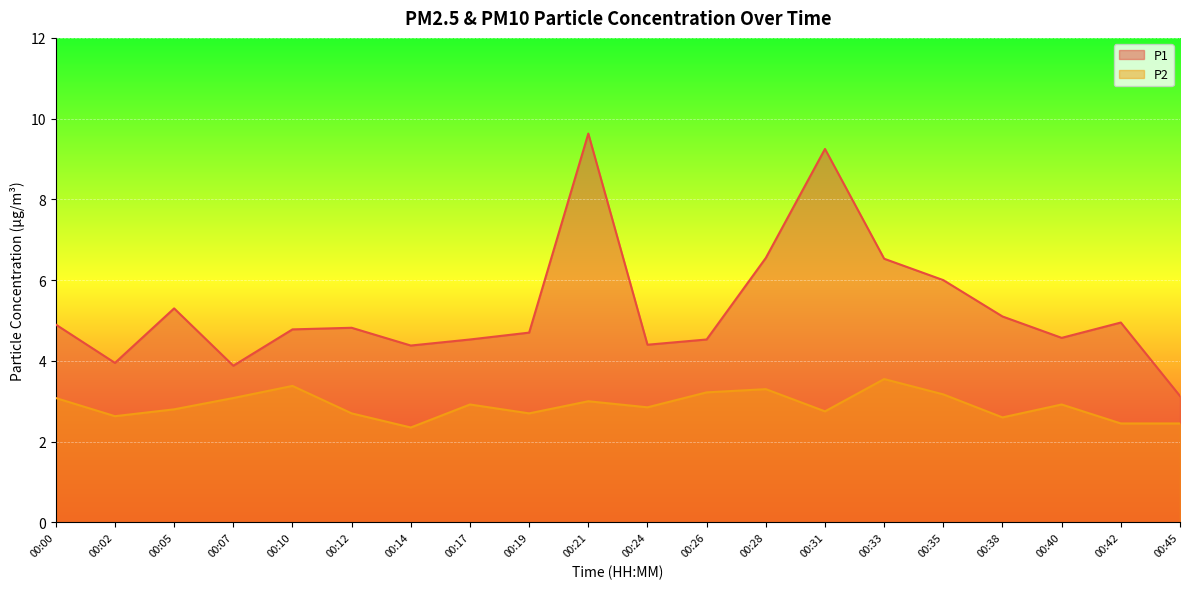

What is the average value of the P2 series?

2.9